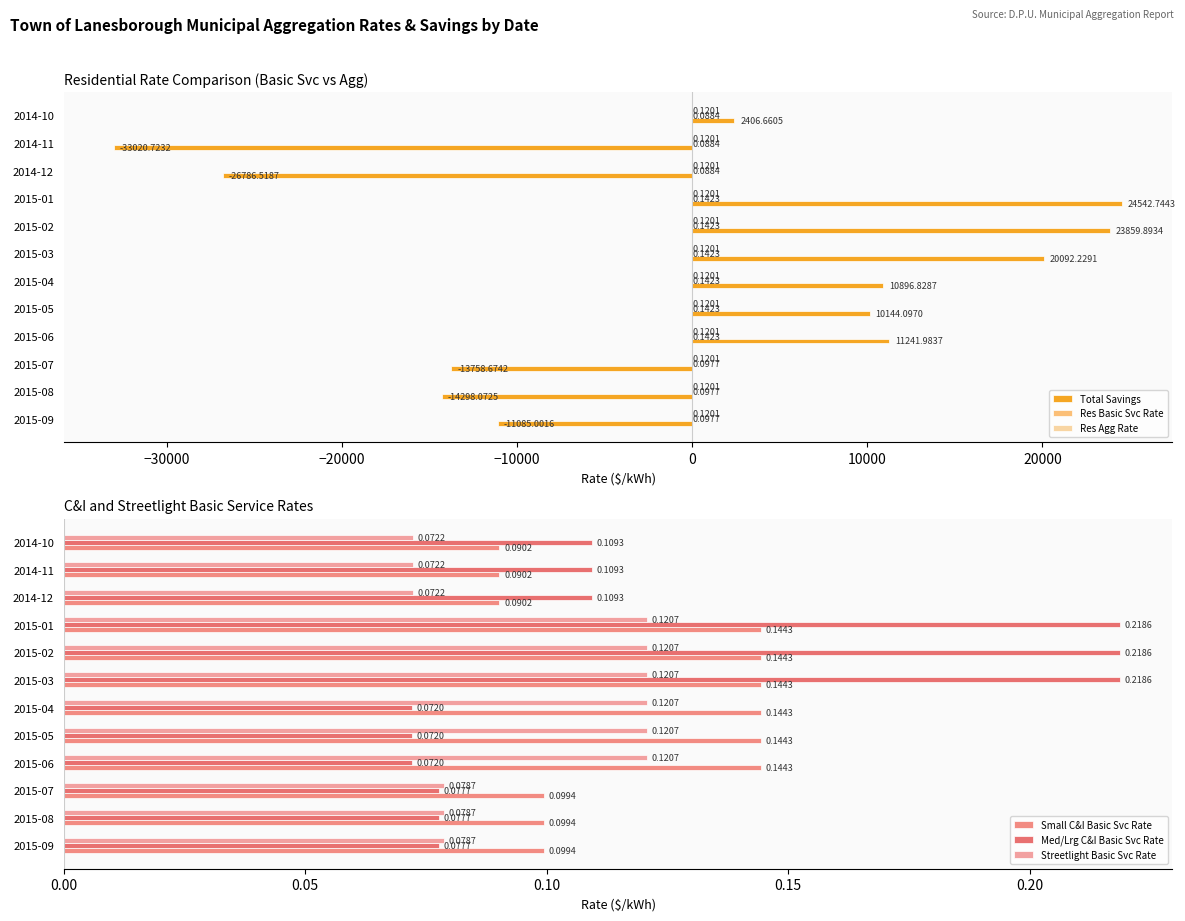

What are all the series names shown in the legend?

Total Savings, Res Basic Svc Rate, Res Agg Rate, Small C&I Basic Svc Rate, Med/Lrg C&I Basic Svc Rate, Streetlight Basic Svc Rate